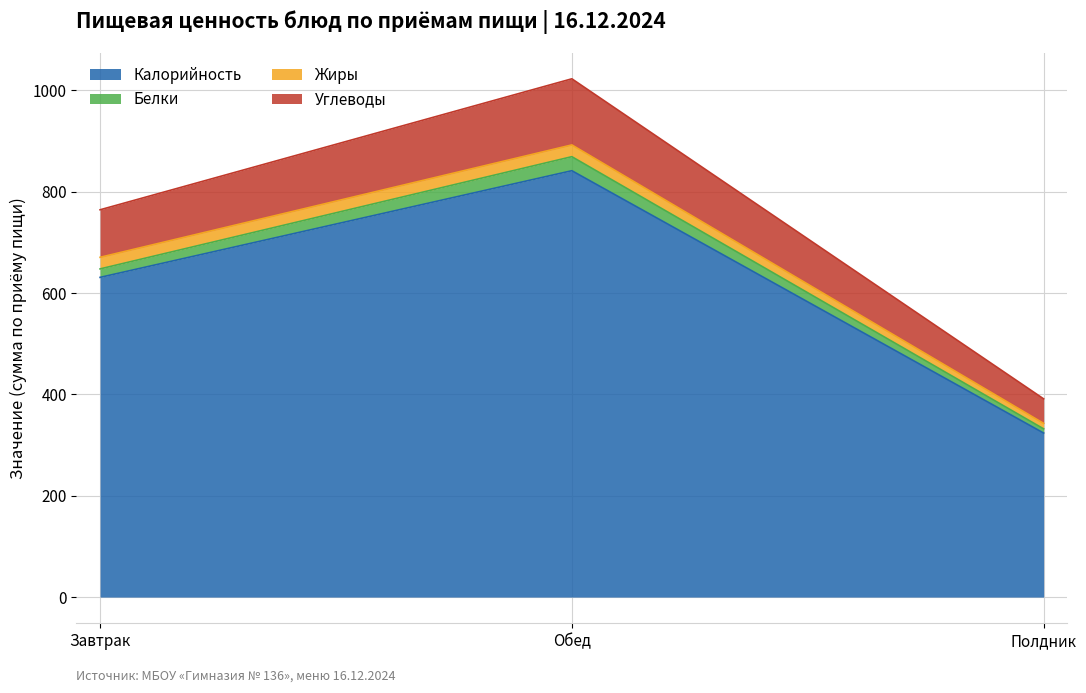

Is it true that Калорийность equals 631.0 at Завтрак?

True